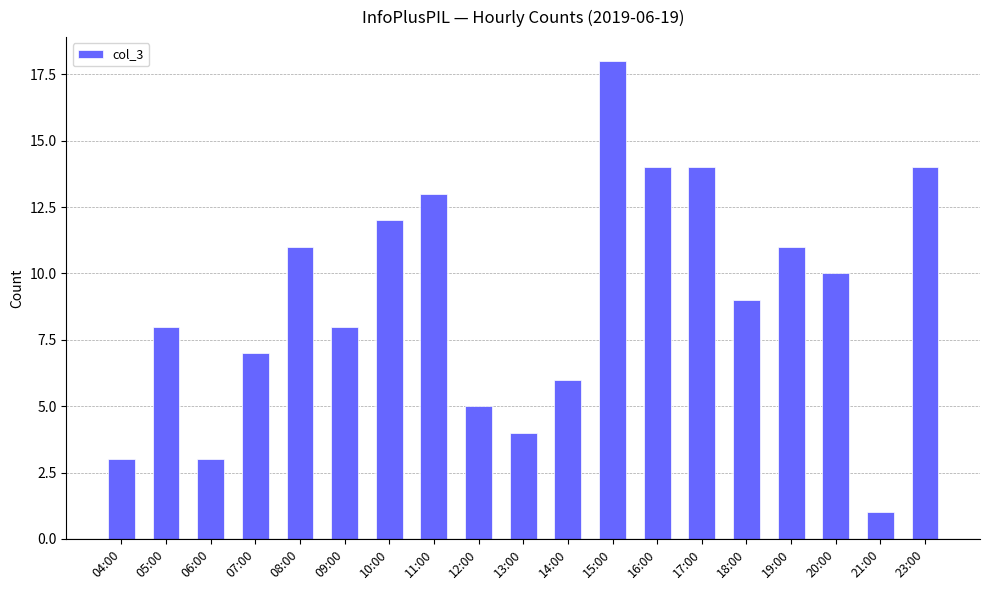

The chart shows a value of 3 at 06:00. True or false?

True